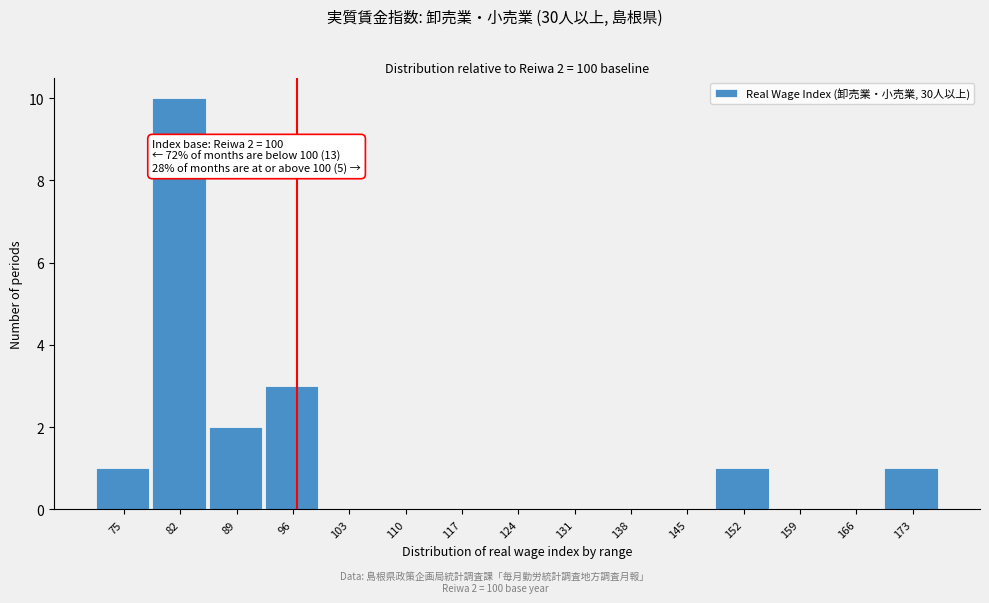

Reading left to right, what are all the values shown in this chart?

75=1	82=10	89=2	96=3	103=0	110=0	117=0	124=0	131=0	138=0	145=0	152=1	159=0	166=0	173=1